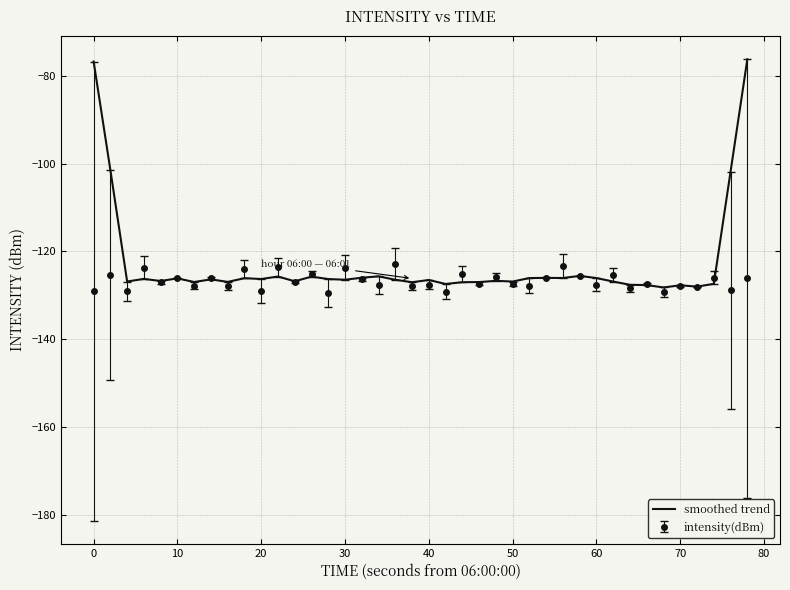

Rank the series by their maximum value, from lowest to highest.

intensity(dBm), smoothed trend